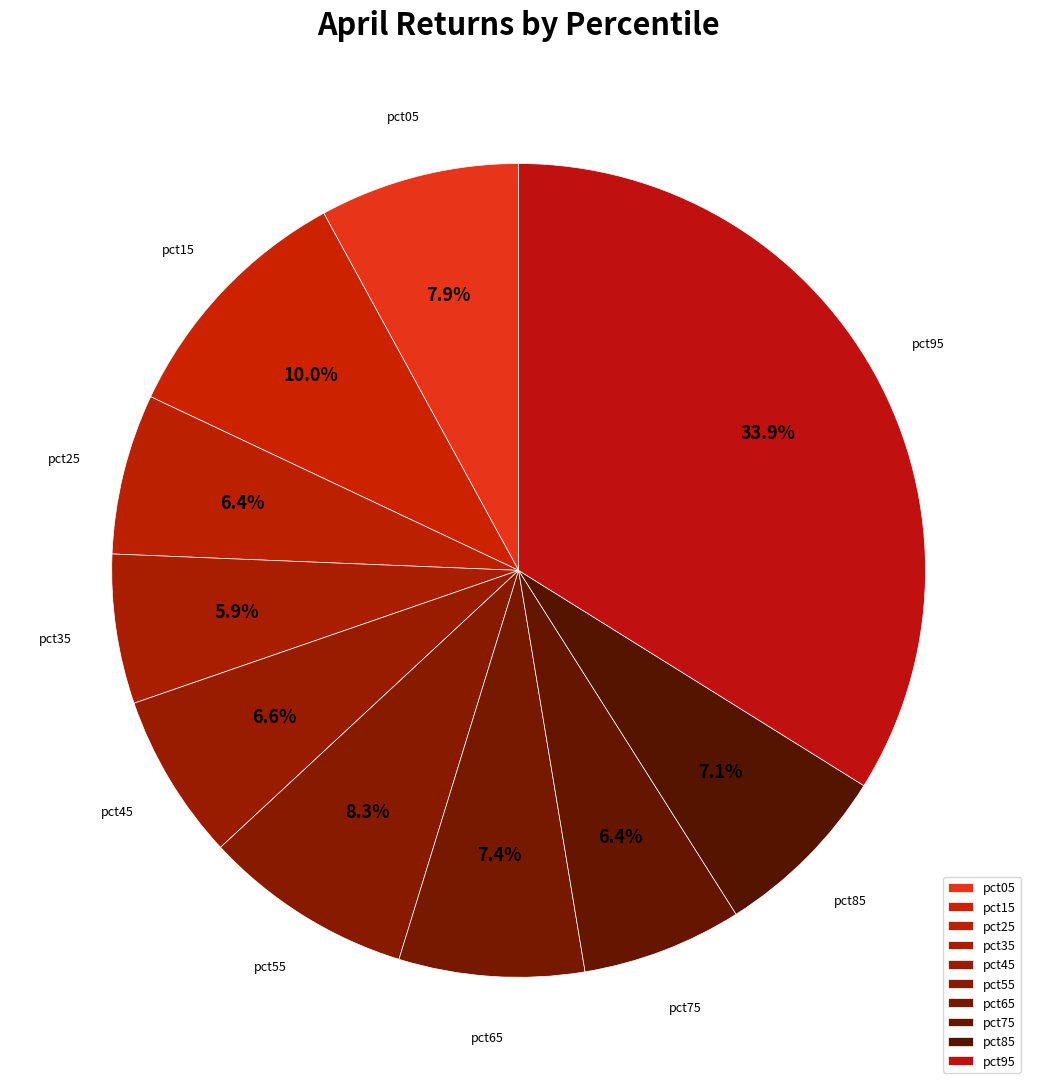

Which category has the biggest portion of the pie?

pct95